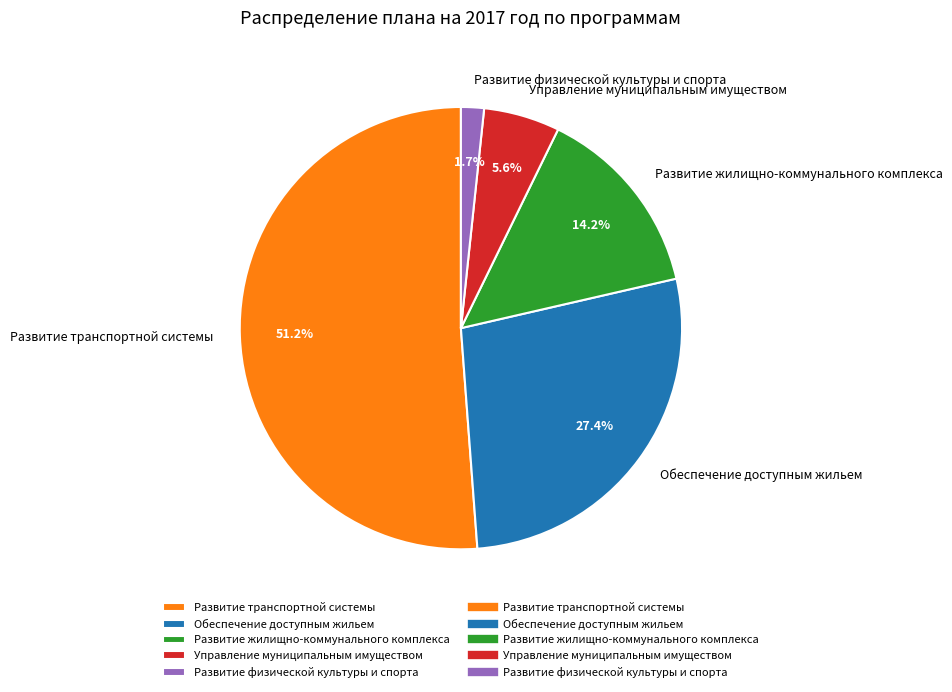

Count the number of slices in the pie.

5